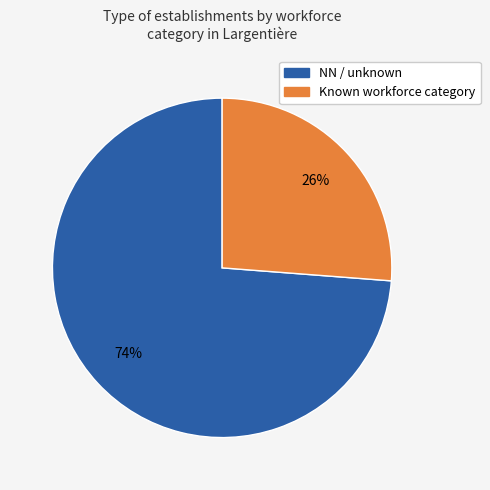

How many slices are in this pie chart?

2